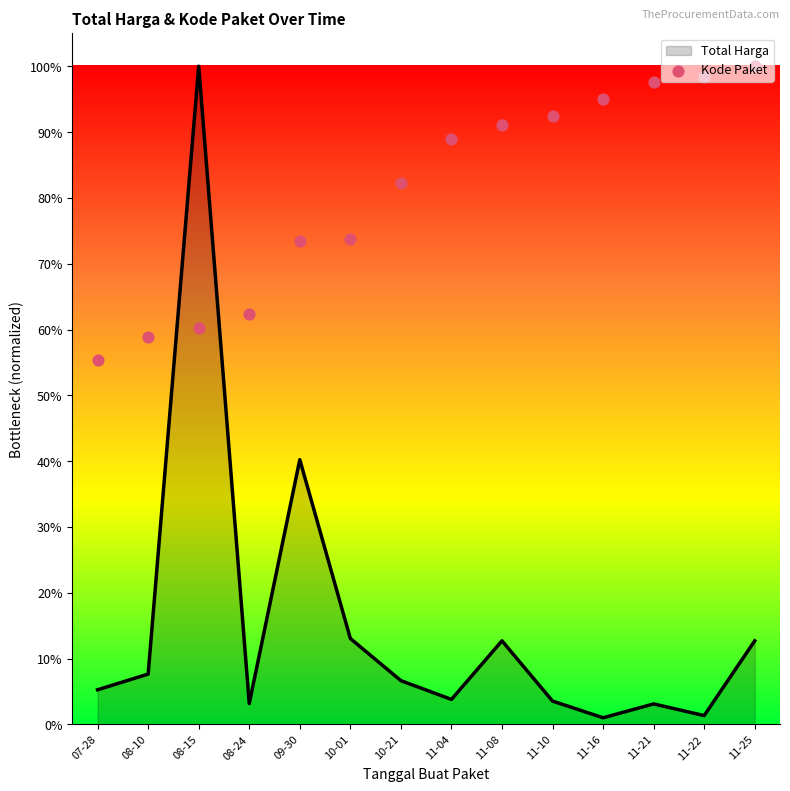

Between 09-30 and 11-08, which is larger?

11-08